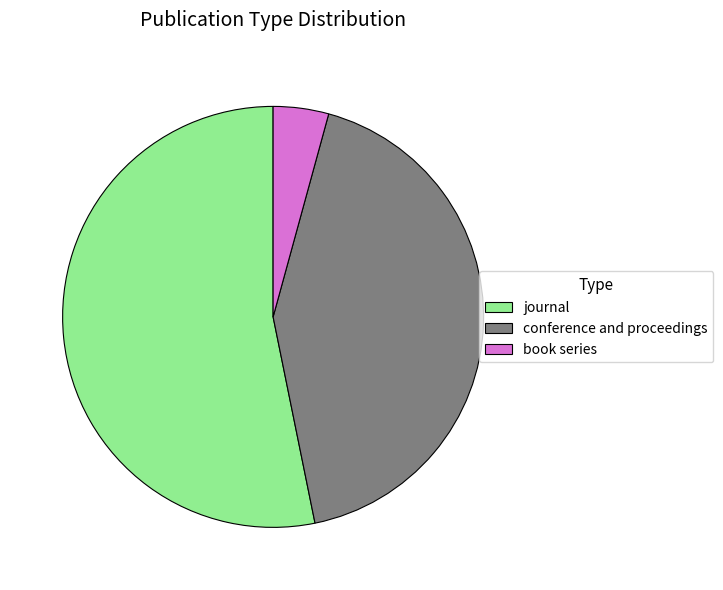

Which has a higher value, conference and proceedings or book series?

conference and proceedings